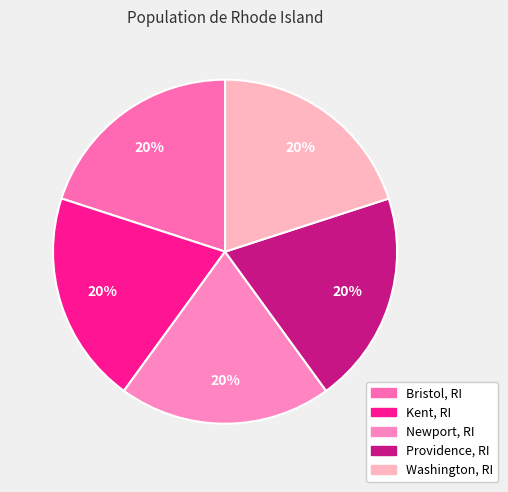

What percentage is NOT represented by Providence, RI?

80.0%